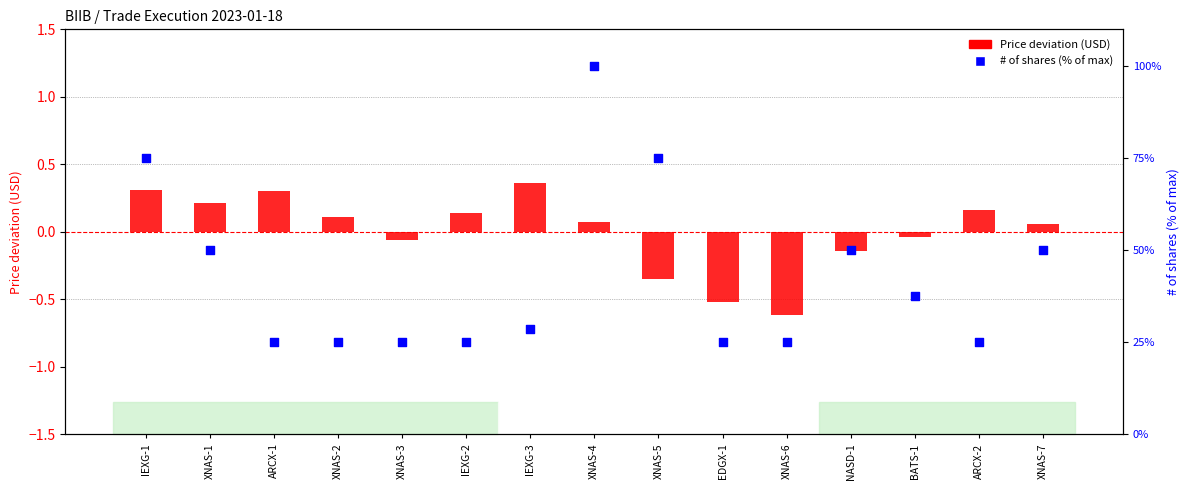

What are all the series names shown in the legend?

Price deviation (USD), # of shares (% of max)